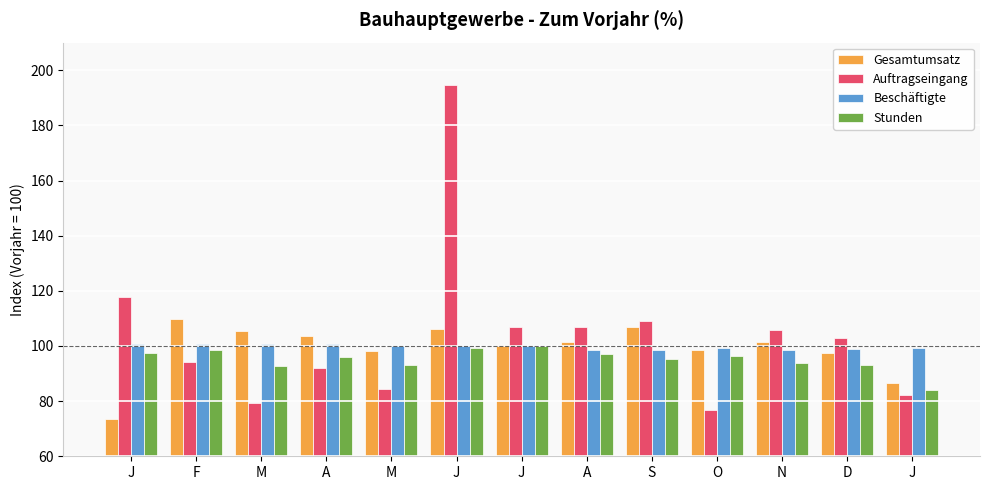

Read the Stunden value at J.

100.0